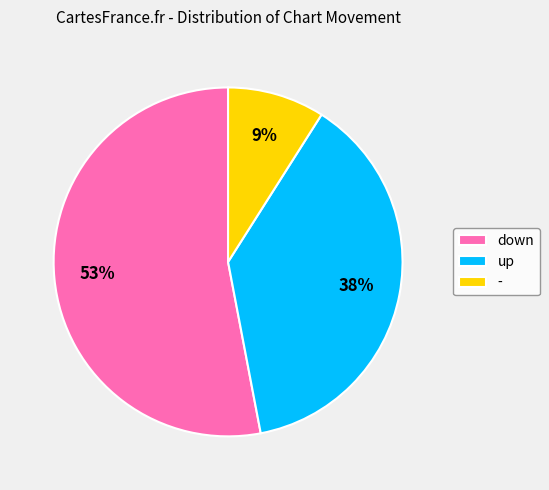

To the nearest percent, what percentage of the pie is -?

9%